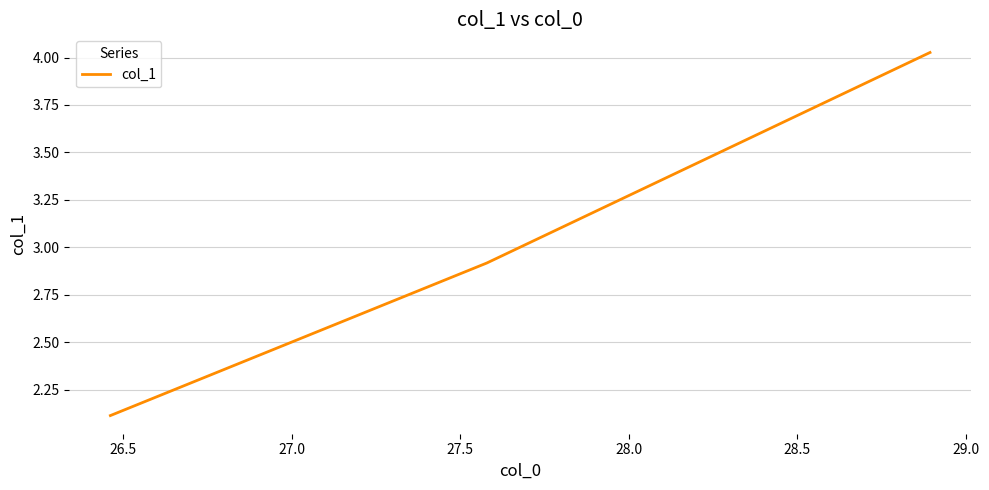

What is the smallest value displayed?

2.1